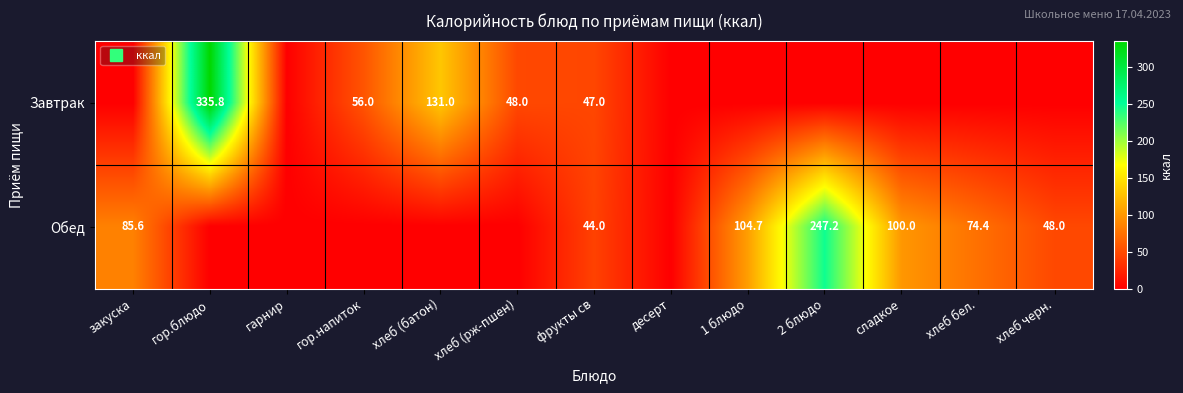

Which series has the largest total across all categories?

Обед